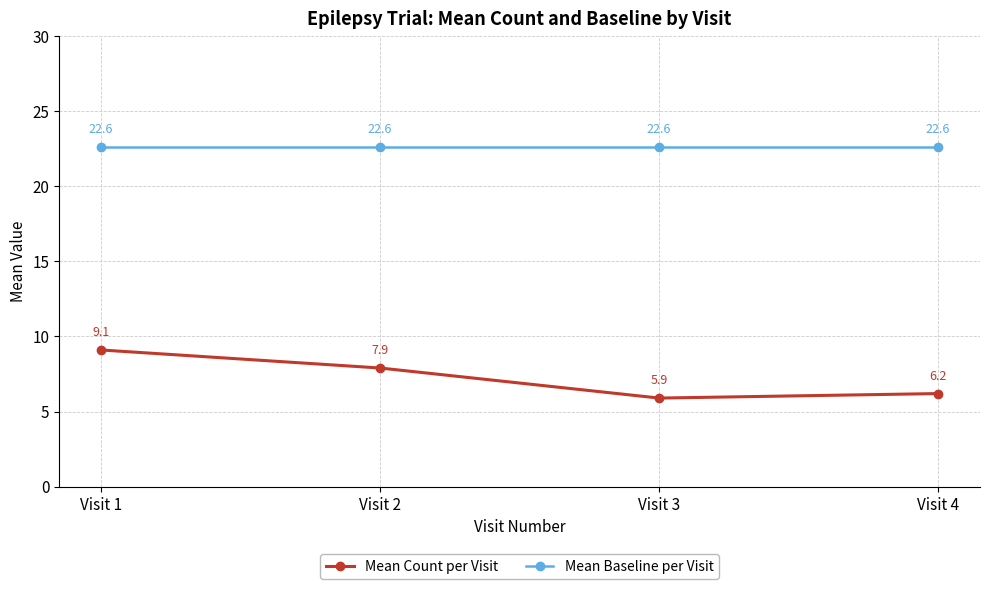

How many data points does each series have?

4